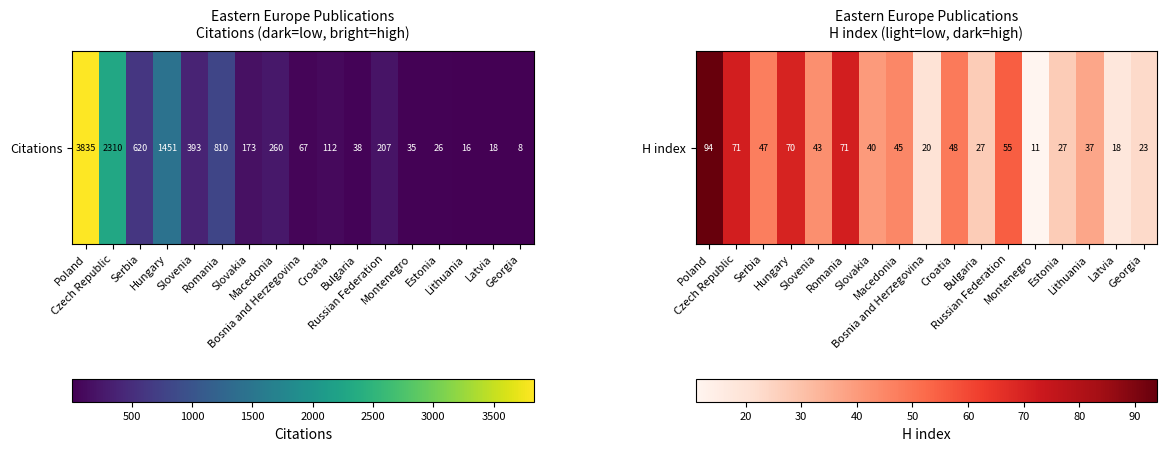

What is the smallest value displayed?

11